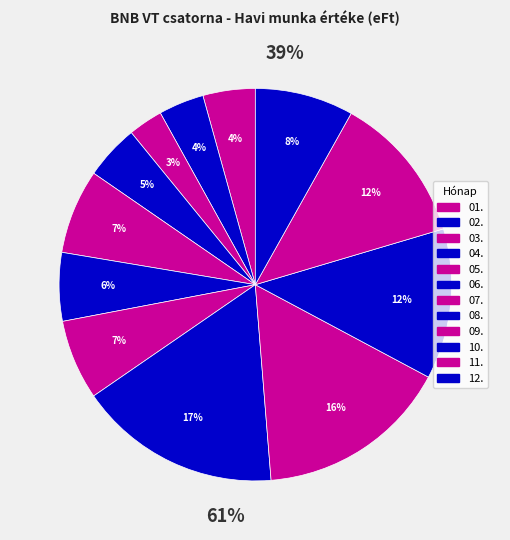

Which slice is the largest?

08.